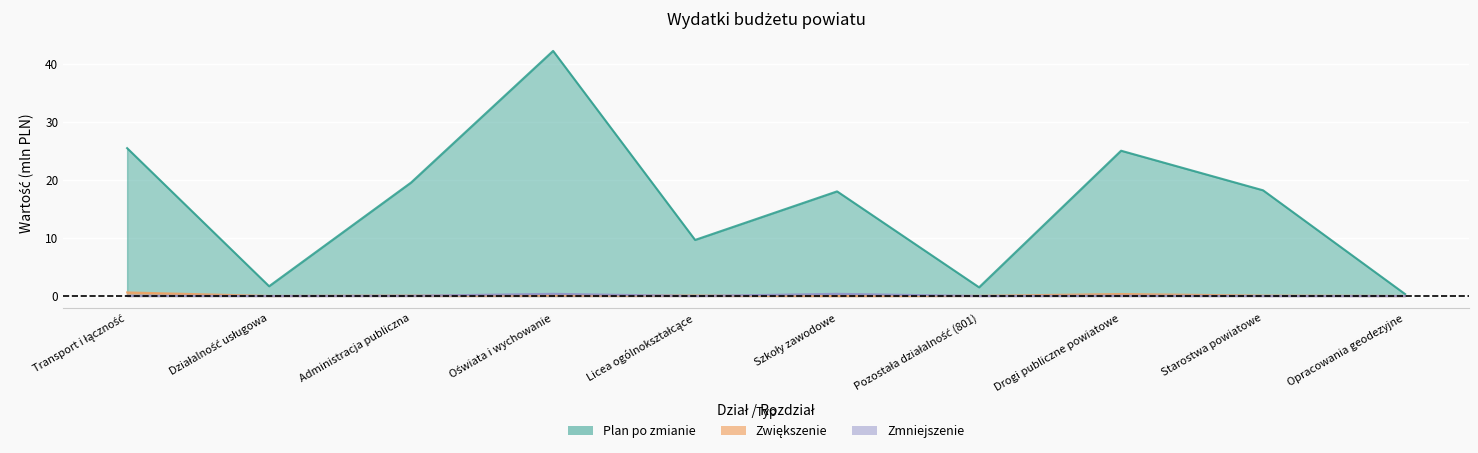

How many intersections are there between Zmniejszenie and Zwiększenie?

4